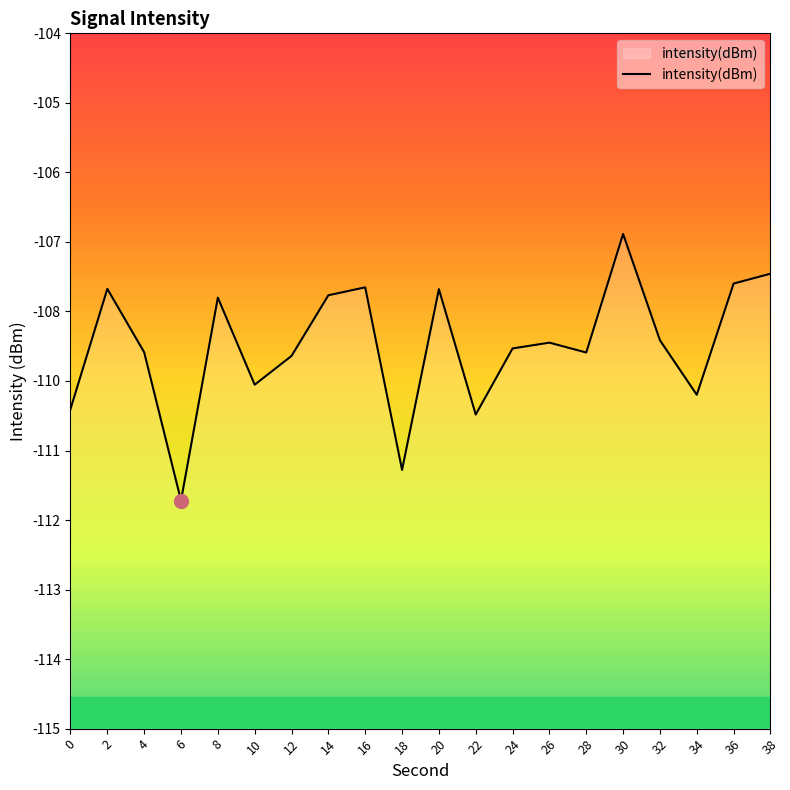

True or false: the data shows -51.9 at 14.

False